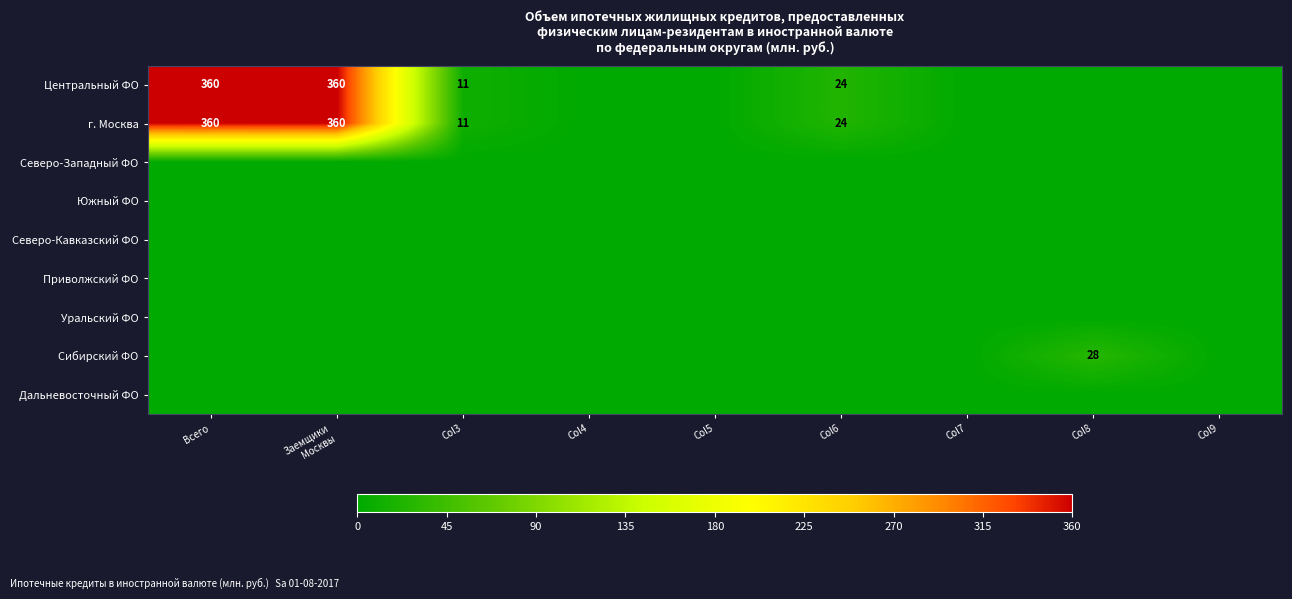

Which category has the highest value across all series?

Всего